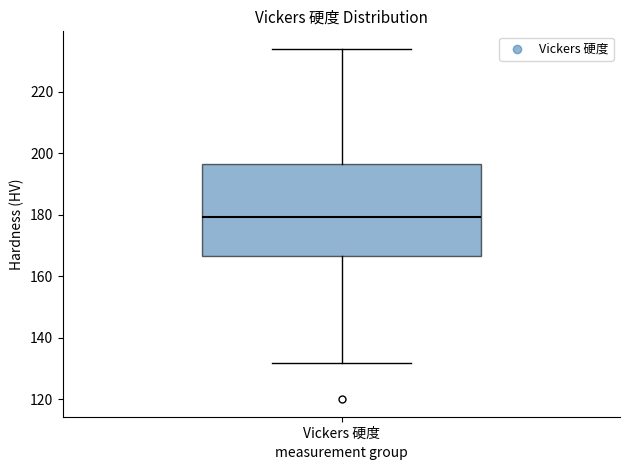

Transcribe this box plot: give where the median line is, the range the box spans, and where the two whiskers end, as read against the y-axis. The values are not printed on the chart, so give them approximately, as read against the axis.

median 180, box 166 to 196, whiskers 132 to 234